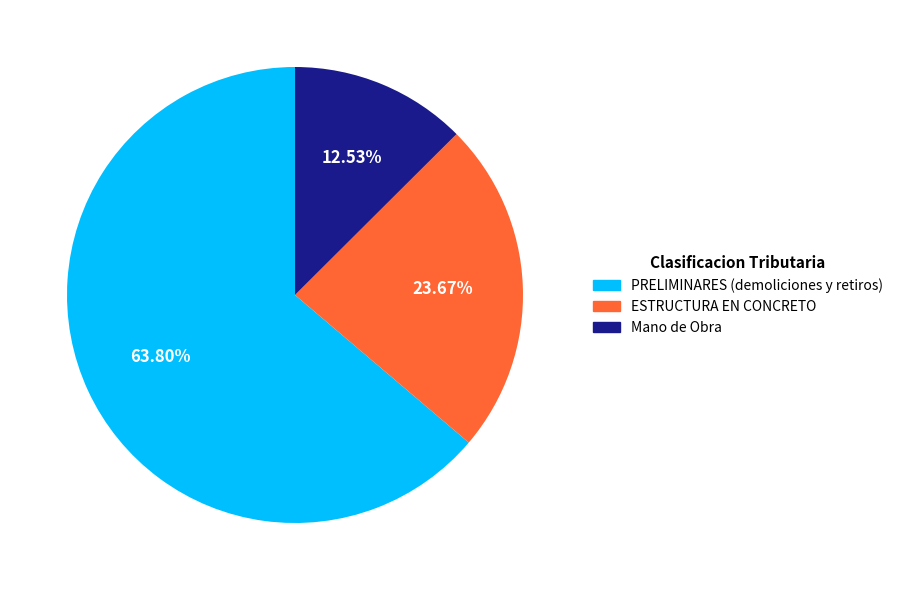

How many segments does this pie chart have?

3